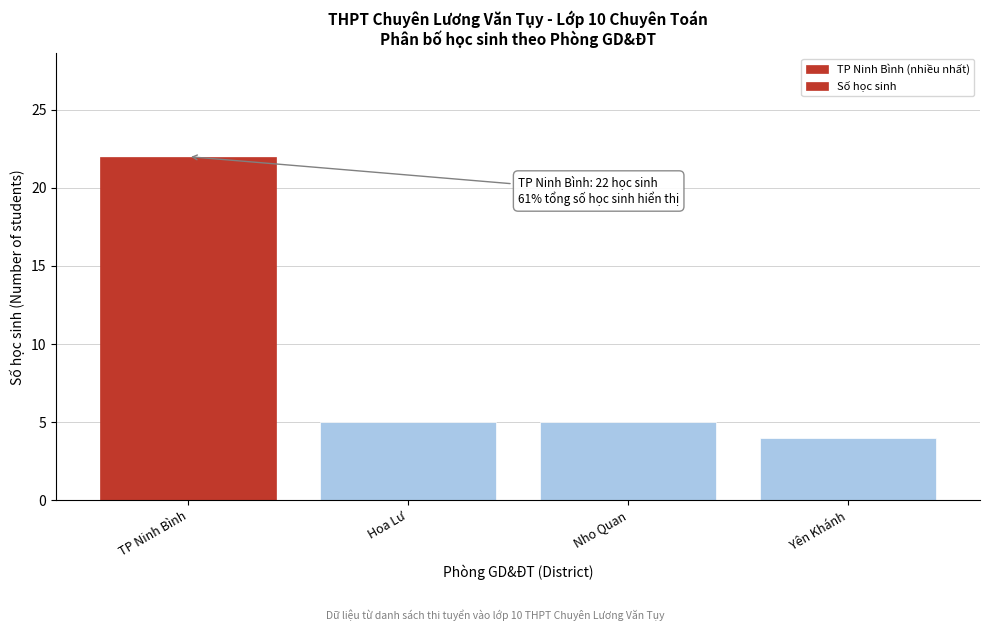

Reading right to left, list all the values displayed in this chart.

4	5	5	22